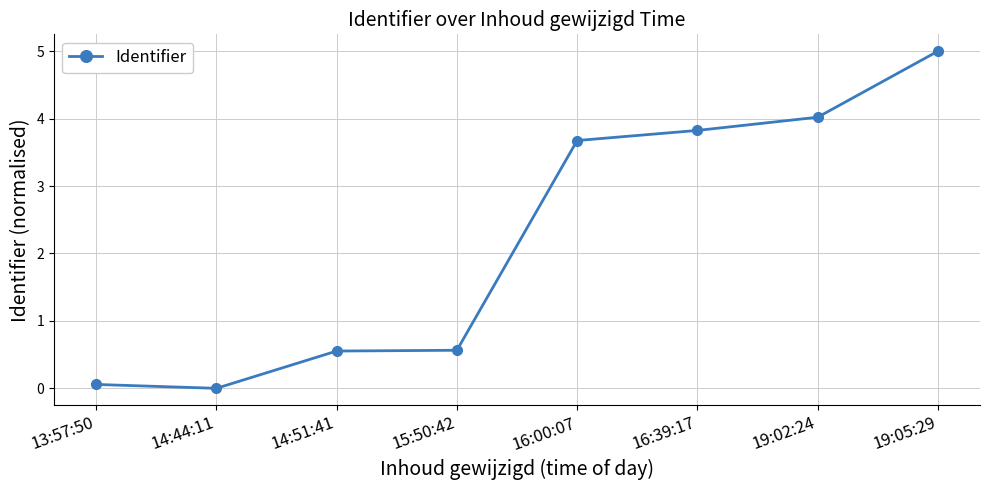

What is the label of the 8th point from the right?

13:57:50